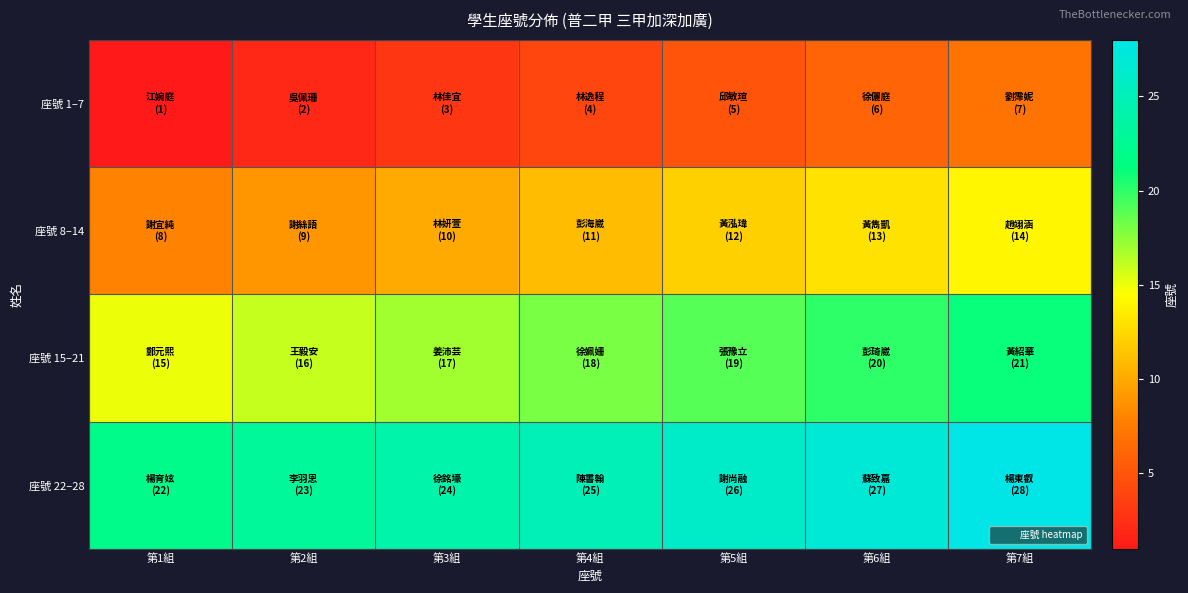

Which series has the largest total across all categories?

座號 22–28